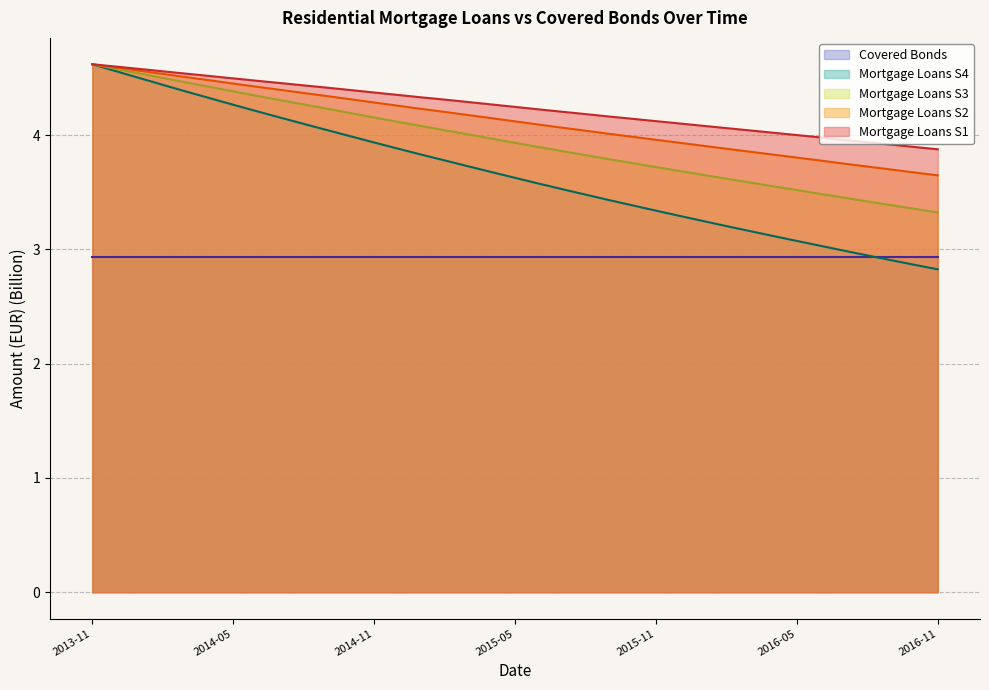

What is the average value of the Mortgage Loans S3 series?

3.9